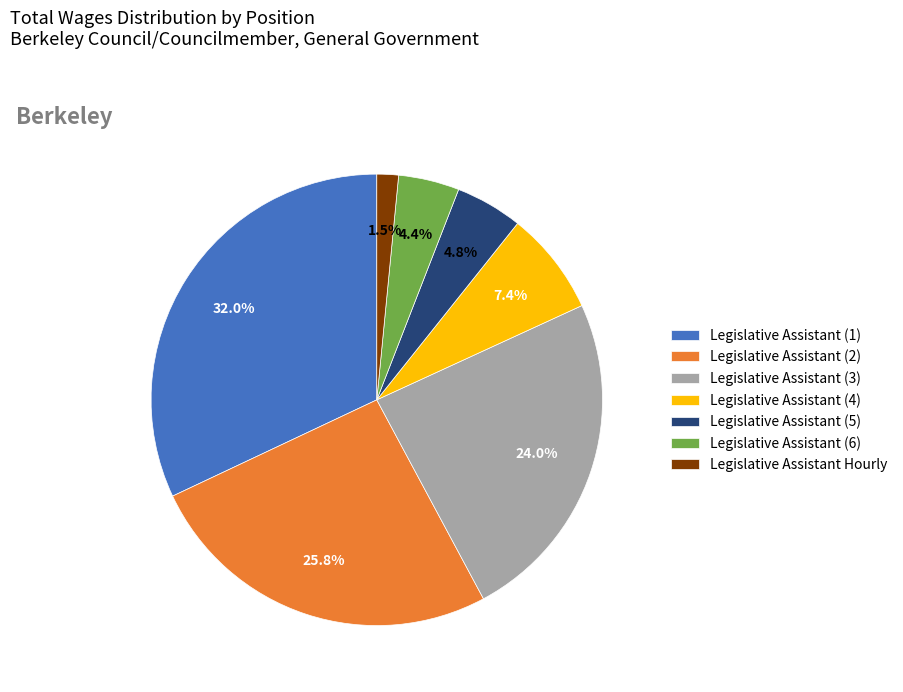

Is there a majority slice in this chart?

No